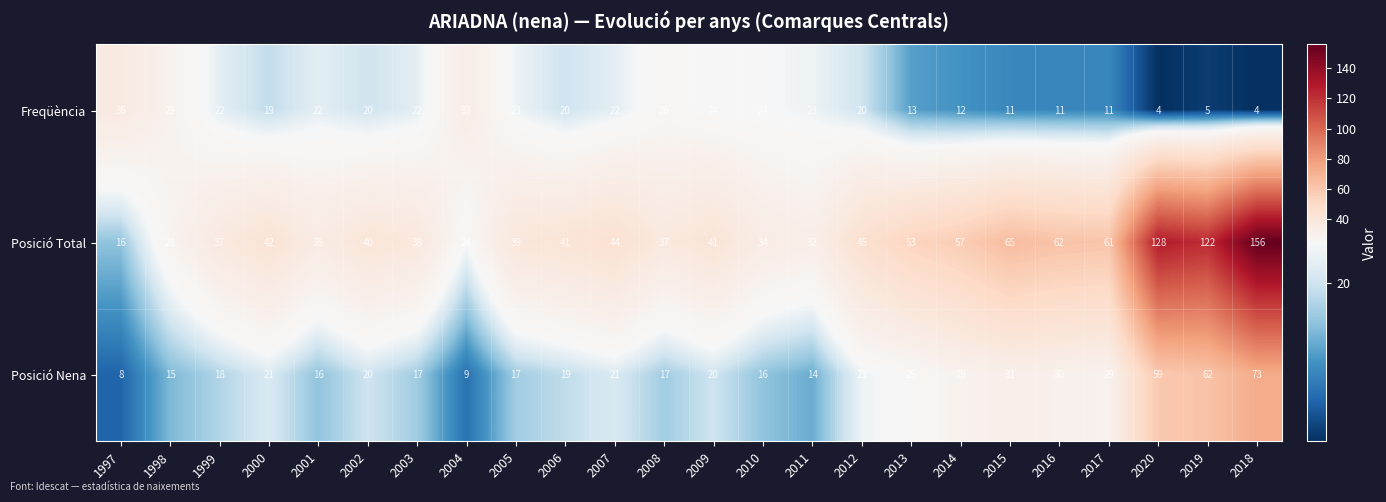

At which label does Posició Nena first exceed 20?

2000